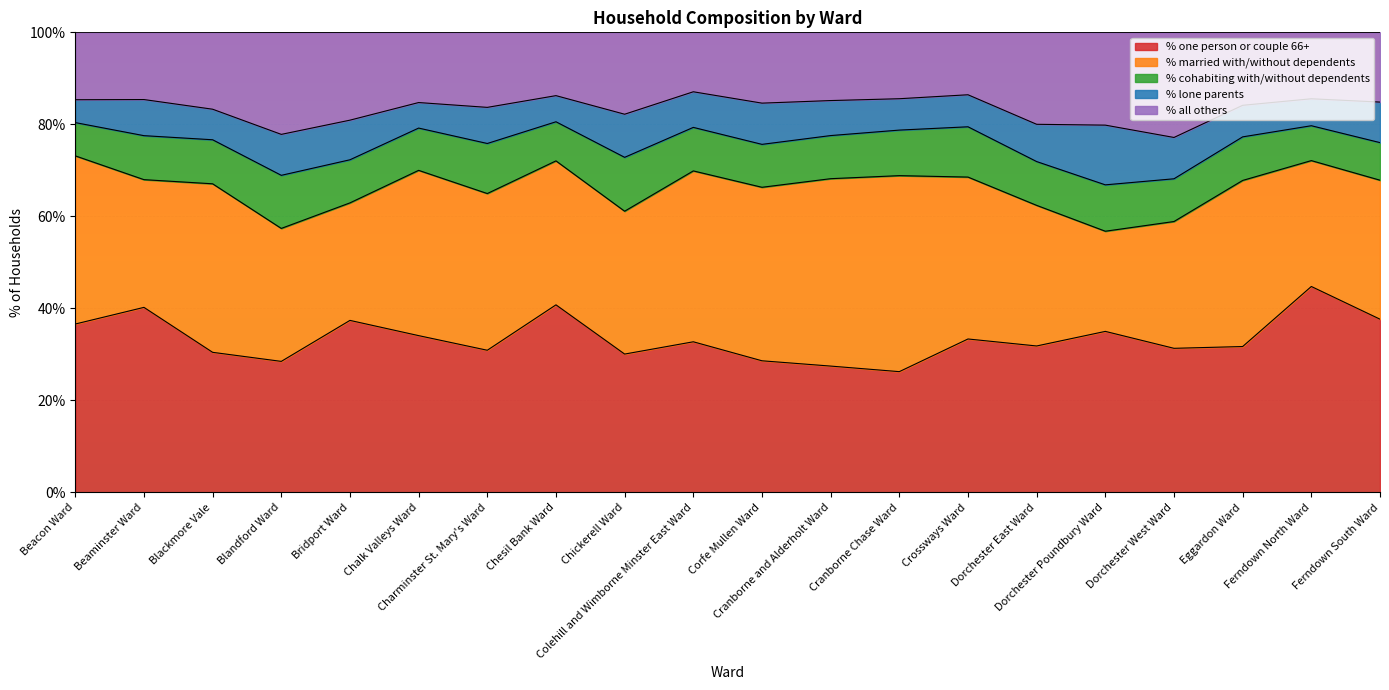

At which category is the sum across all series the highest?

Beacon Ward